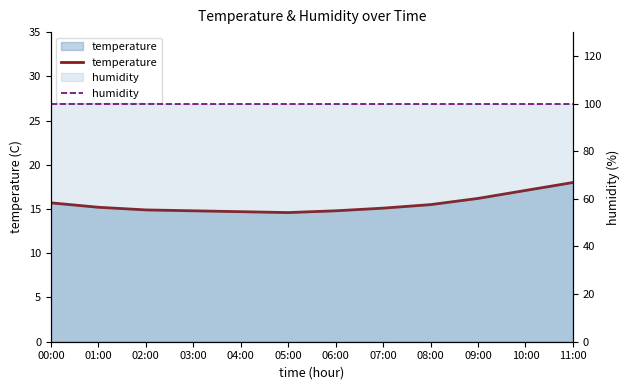

Reading right to left, list all the values displayed in this chart.

temperature: 11:00=18.0	10:00=17.1	09:00=16.2	08:00=15.5	07:00=15.1	06:00=14.8	05:00=14.6	04:00=14.7	03:00=14.8	02:00=14.9	01:00=15.2	00:00=15.7
humidity: 11:00=99.9	10:00=99.9	09:00=99.9	08:00=99.9	07:00=99.9	06:00=99.9	05:00=99.9	04:00=99.9	03:00=99.9	02:00=99.9	01:00=99.9	00:00=99.9